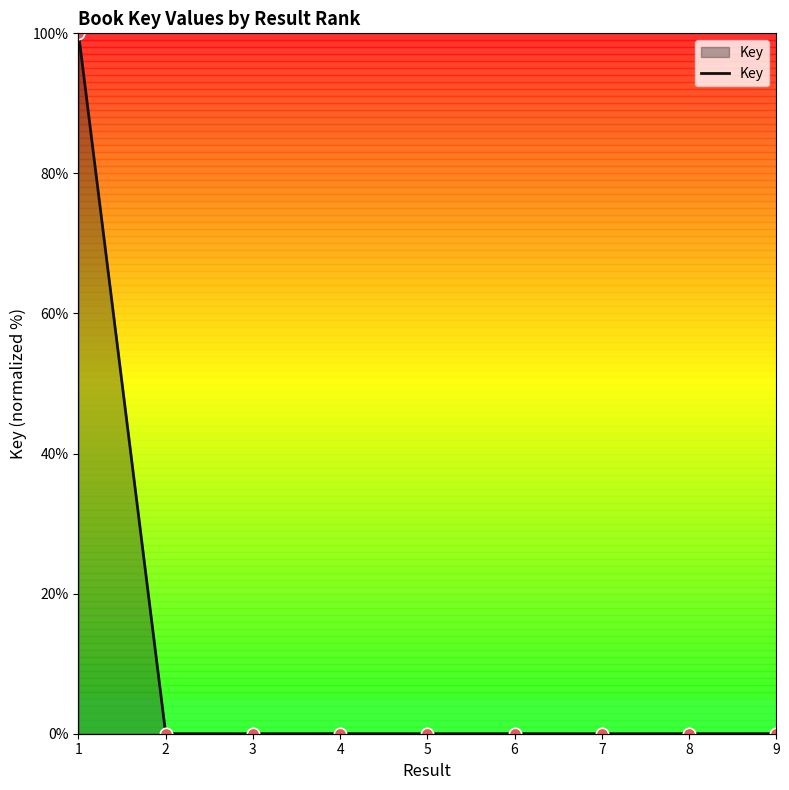

Which has a higher value, 8 or 7?

8